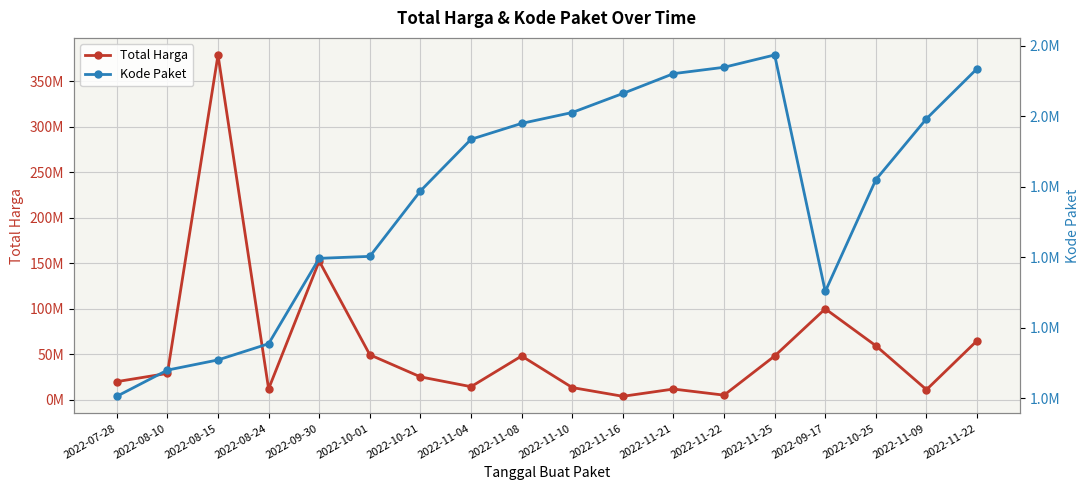

At 2022-08-10, list the series in order from smallest to largest.

Kode Paket, Total Harga